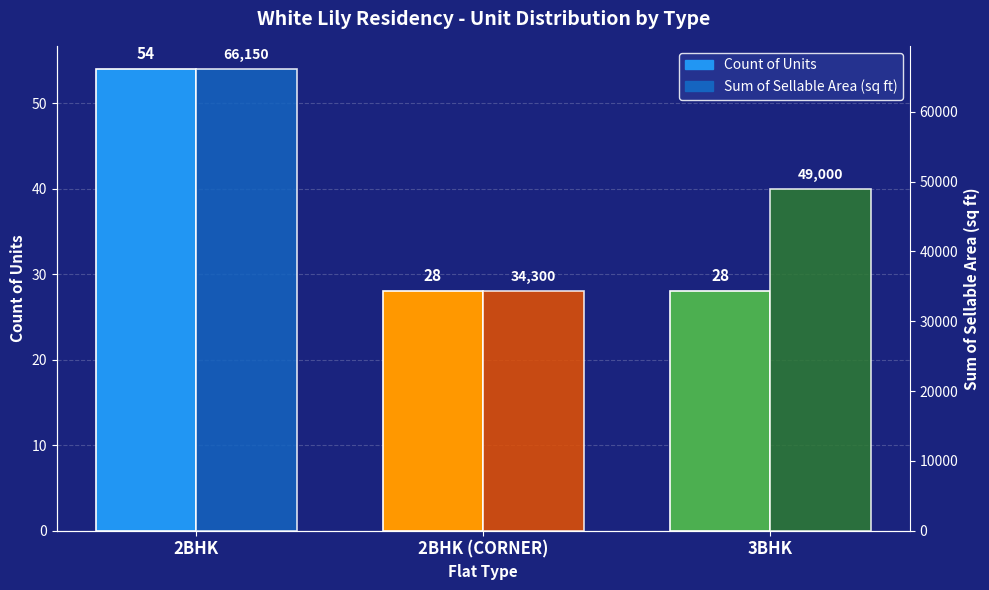

What is the maximum value for Sum of Sellable Area (sq ft)?

66150